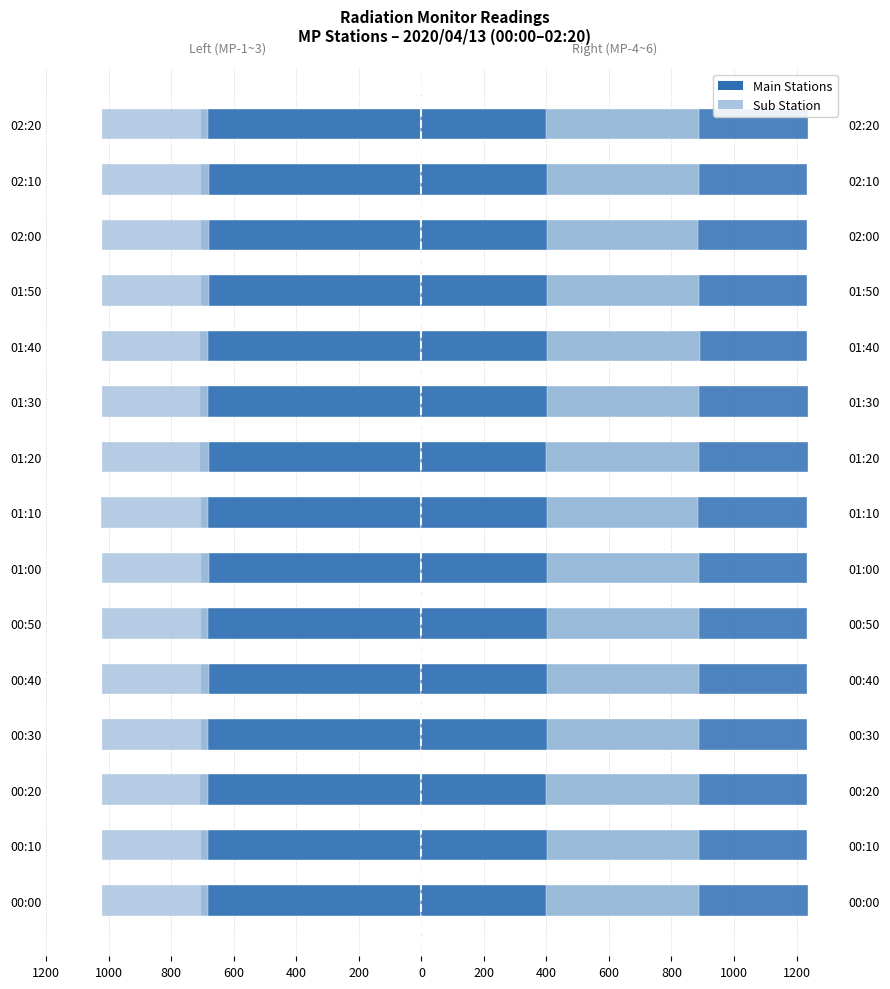

How many bars are there in each group?

2